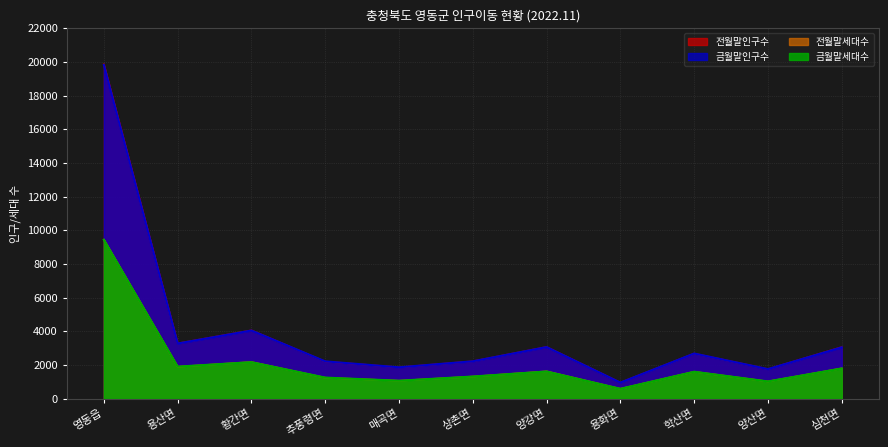

The value of 전월말세대수 at 상촌면 is 2246. True or false?

False